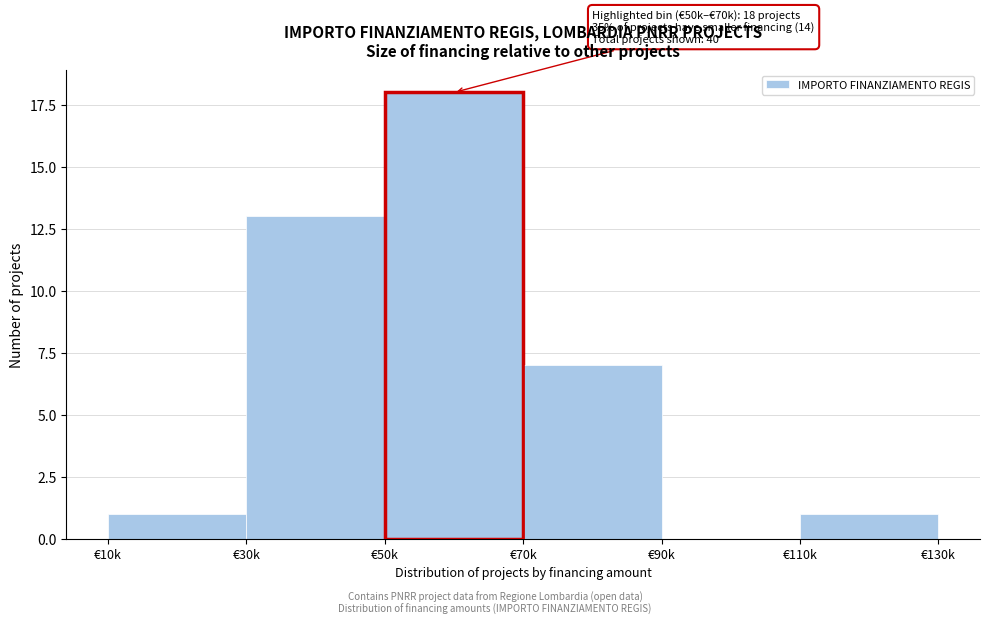

Reading right to left, transcribe all the data shown in this chart.

€110k=1	€90k=0	€70k=7	€50k=18	€30k=13	€10k=1